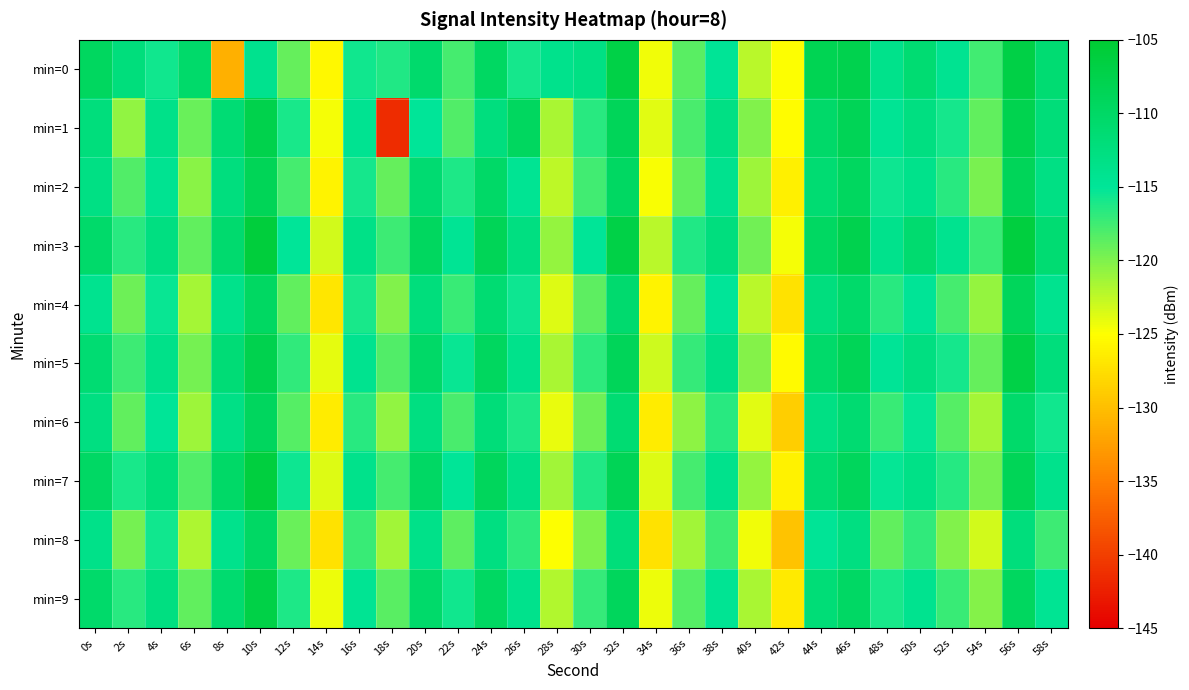

What is the total value across all series at 28s?

-1216.6